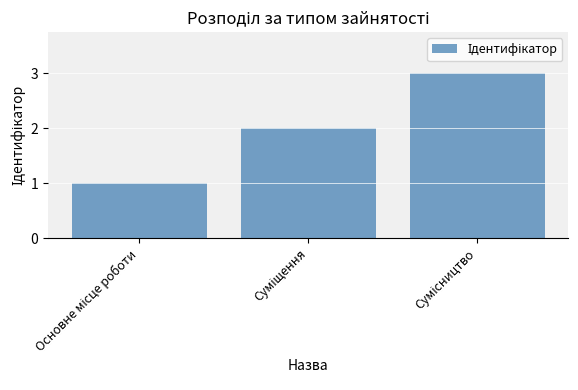

What is the greatest value displayed?

3